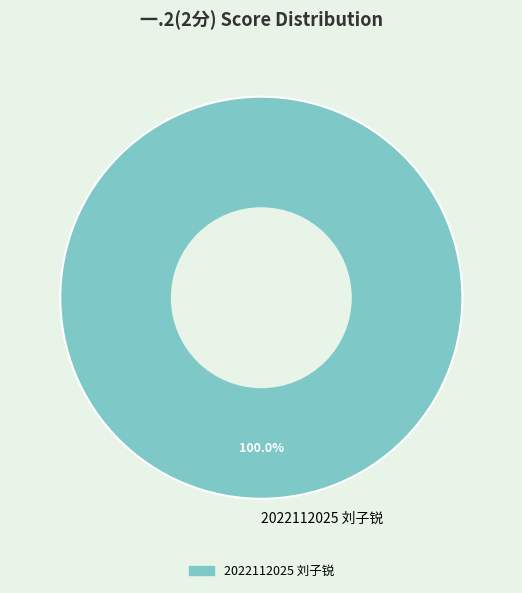

Does 2022112025 刘子锐 represent more than half of the total?

Yes